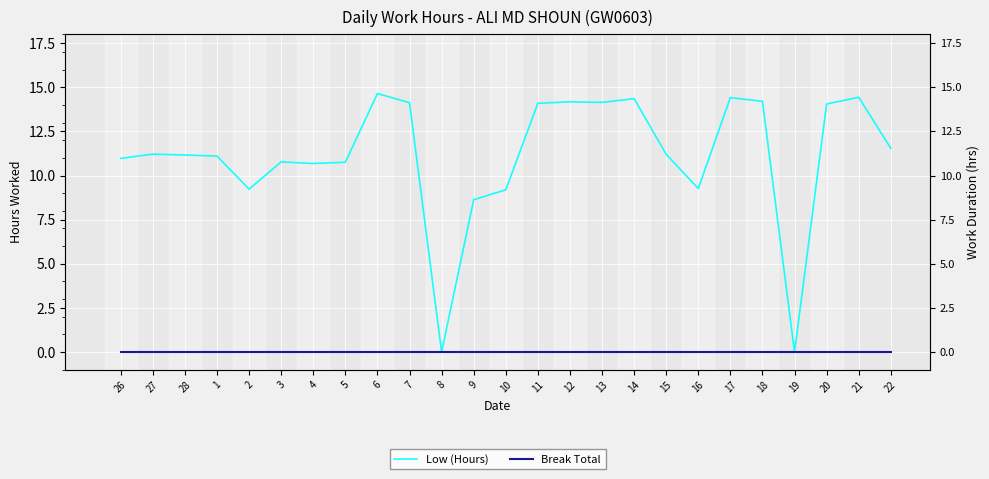

How many positive values does the Low (Hours) series have?

23